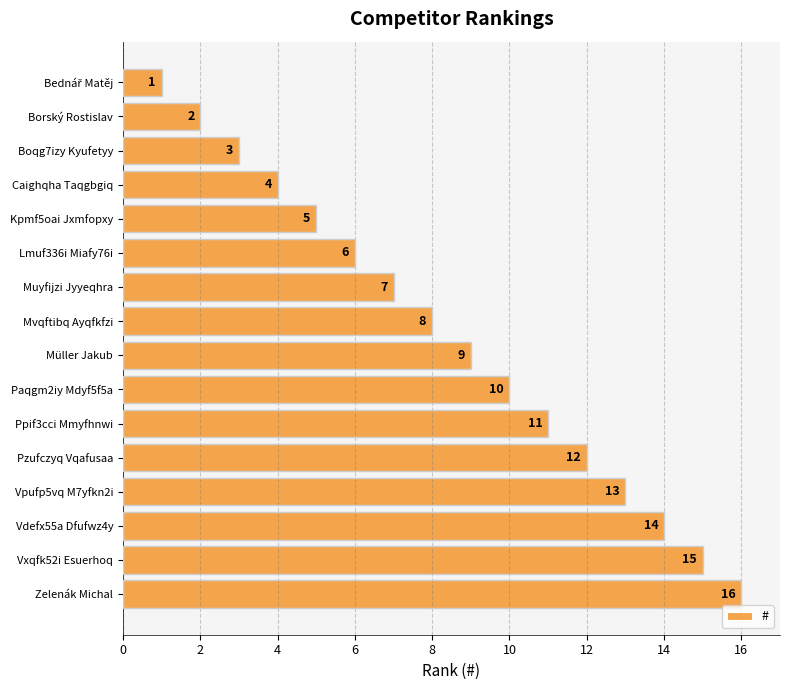

Approximately how many times larger is the value at Zelenák Michal compared to Mvqftibq Ayqfkfzi?

2.0